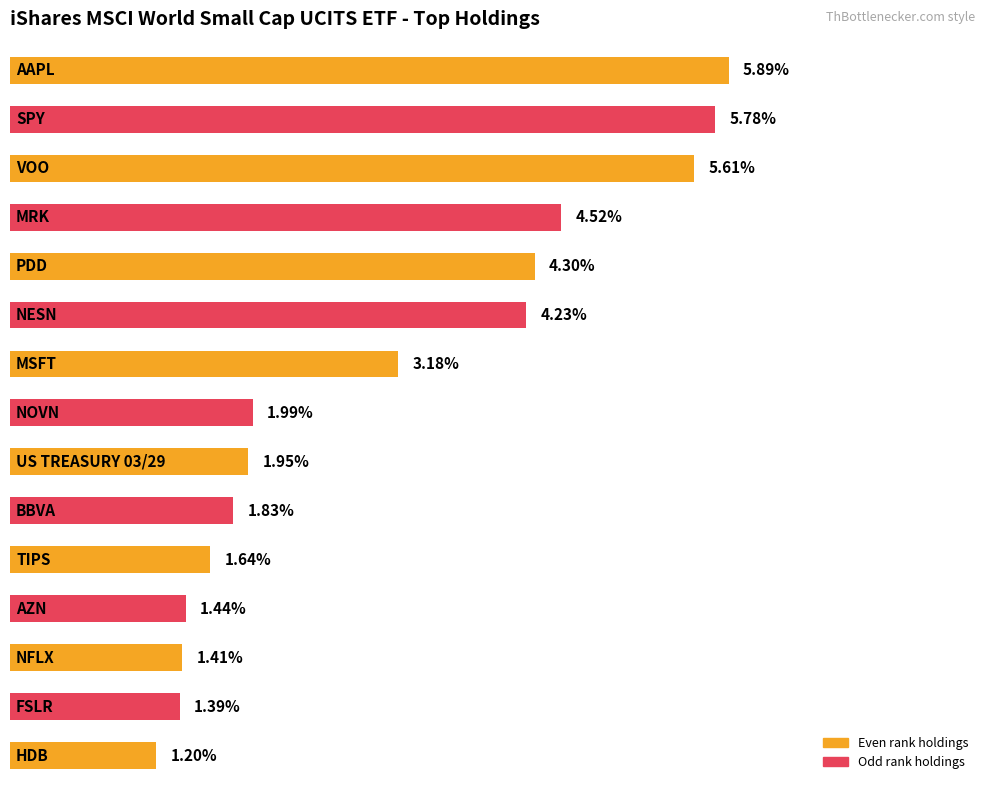

Are the bars horizontal?

Yes